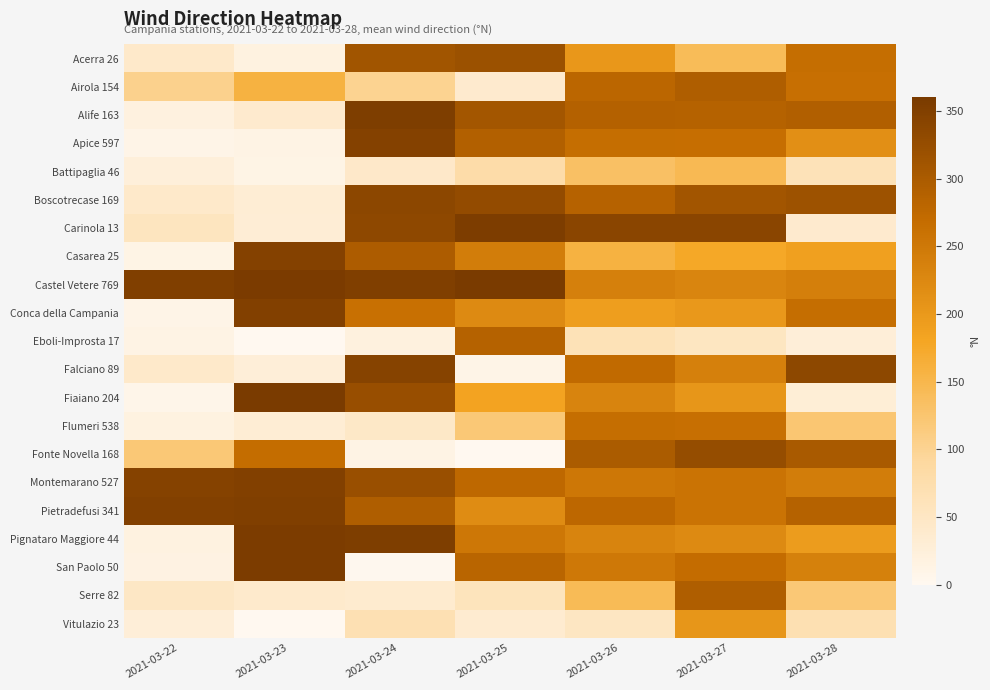

Reading left to right, extract all data points from this chart.

Acerra 26: 2021-03-22=43	2021-03-23=17	2021-03-24=311	2021-03-25=318	2021-03-26=202	2021-03-27=141	2021-03-28=266
Airola 154: 2021-03-22=103	2021-03-23=158	2021-03-24=101	2021-03-25=38	2021-03-26=280	2021-03-27=295	2021-03-28=264
Alife 163: 2021-03-22=19	2021-03-23=39	2021-03-24=354	2021-03-25=309	2021-03-26=289	2021-03-27=288	2021-03-28=292
Apice 597: 2021-03-22=10	2021-03-23=14	2021-03-24=346	2021-03-25=290	2021-03-26=267	2021-03-27=265	2021-03-28=214
Battipaglia 46: 2021-03-22=25	2021-03-23=12	2021-03-24=44	2021-03-25=80	2021-03-26=133	2021-03-27=146	2021-03-28=62
Boscotrecase 169: 2021-03-22=43	2021-03-23=32	2021-03-24=337	2021-03-25=328	2021-03-26=286	2021-03-27=310	2021-03-28=315
Carinola 13: 2021-03-22=56	2021-03-23=30	2021-03-24=334	2021-03-25=355	2021-03-26=339	2021-03-27=340	2021-03-28=38
Casarea 25: 2021-03-22=12	2021-03-23=347	2021-03-24=298	2021-03-25=243	2021-03-26=158	2021-03-27=176	2021-03-28=189
Castel Vetere 769: 2021-03-22=351	2021-03-23=358	2021-03-24=351	2021-03-25=359	2021-03-26=238	2021-03-27=230	2021-03-28=240
Conca della Campania: 2021-03-22=10	2021-03-23=350	2021-03-24=262	2021-03-25=223	2021-03-26=192	2021-03-27=200	2021-03-28=266
Eboli-Improsta 17: 2021-03-22=14	2021-03-23=1	2021-03-24=20	2021-03-25=287	2021-03-26=64	2021-03-27=53	2021-03-28=27
Falciano 89: 2021-03-22=43	2021-03-23=28	2021-03-24=344	2021-03-25=10	2021-03-26=272	2021-03-27=239	2021-03-28=336
Fiaiano 204: 2021-03-22=8	2021-03-23=359	2021-03-24=323	2021-03-25=183	2021-03-26=232	2021-03-27=204	2021-03-28=29
Flumeri 538: 2021-03-22=17	2021-03-23=31	2021-03-24=46	2021-03-25=120	2021-03-26=267	2021-03-27=264	2021-03-28=123
Fonte Novella 168: 2021-03-22=120	2021-03-23=268	2021-03-24=14	2021-03-25=1	2021-03-26=299	2021-03-27=326	2021-03-28=301
Montemarano 527: 2021-03-22=345	2021-03-23=349	2021-03-24=321	2021-03-25=277	2021-03-26=252	2021-03-27=258	2021-03-28=243
Pietradefusi 341: 2021-03-22=349	2021-03-23=351	2021-03-24=295	2021-03-25=220	2021-03-26=278	2021-03-27=258	2021-03-28=288
Pignataro Maggiore 44: 2021-03-22=18	2021-03-23=357	2021-03-24=354	2021-03-25=253	2021-03-26=231	2021-03-27=223	2021-03-28=195
San Paolo 50: 2021-03-22=16	2021-03-23=356	2021-03-24=2	2021-03-25=282	2021-03-26=249	2021-03-27=269	2021-03-28=237
Serre 82: 2021-03-22=48	2021-03-23=40	2021-03-24=37	2021-03-25=58	2021-03-26=143	2021-03-27=294	2021-03-28=120
Vitulazio 23: 2021-03-22=27	2021-03-23=1	2021-03-24=68	2021-03-25=36	2021-03-26=52	2021-03-27=205	2021-03-28=70